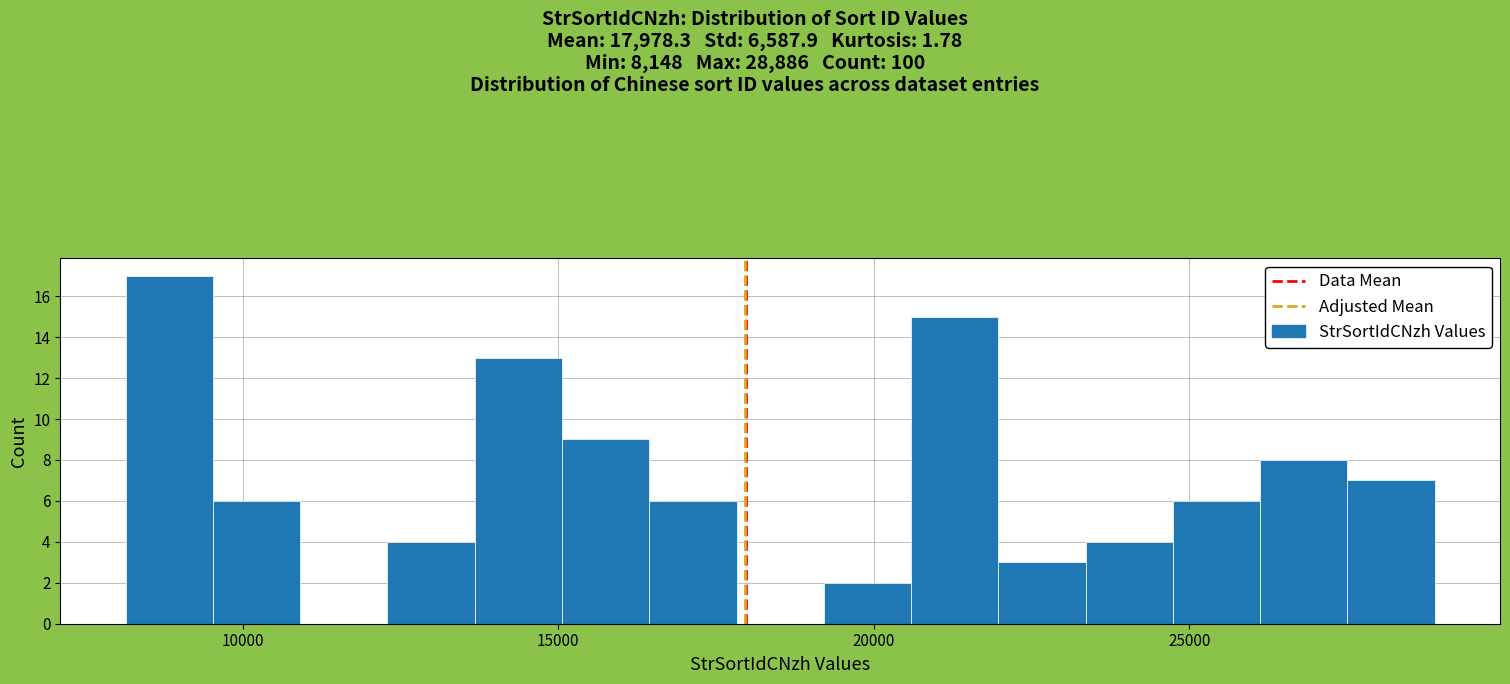

Around what value on the x-axis is the tallest bar? Give the approximate position of its centre, as read against the axis.

9000